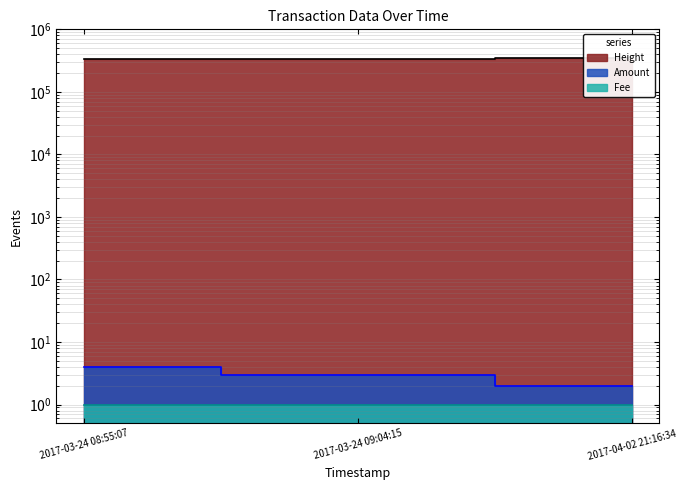

Reading left to right, what are all the values shown in this chart?

Amount: 4.0	3.0	2.0
Fee: 1.0	1.0	1.0
Height: 341598.0	341600.0	344997.0